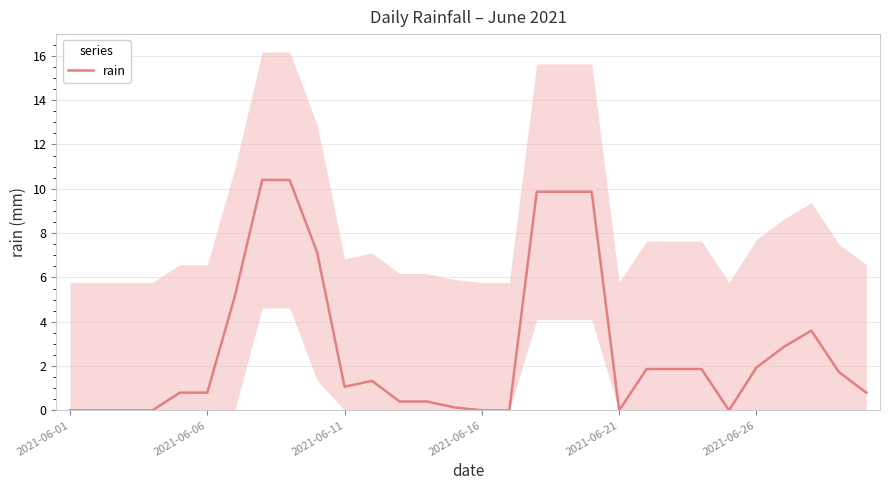

How many points are lower than both their immediate neighbors (excluding endpoints)?

3